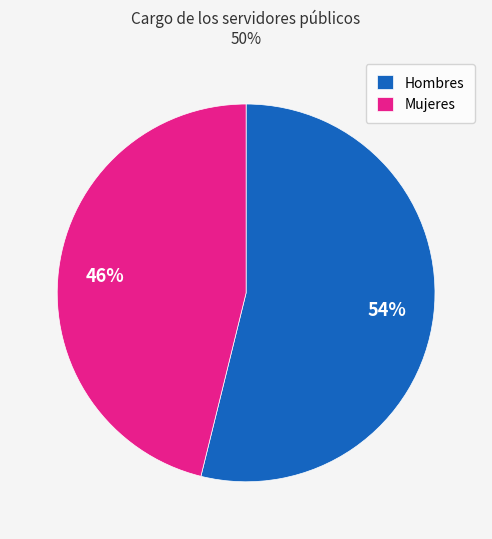

To the nearest percent, what portion does Hombres represent?

54%